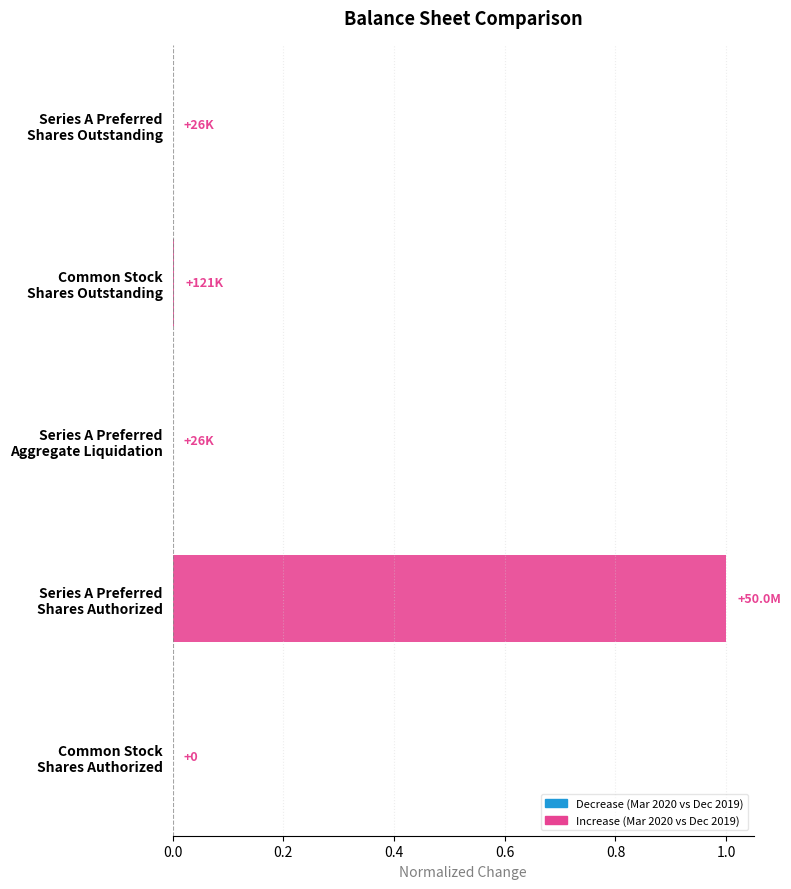

What is the maximum value shown in the chart?

1.0